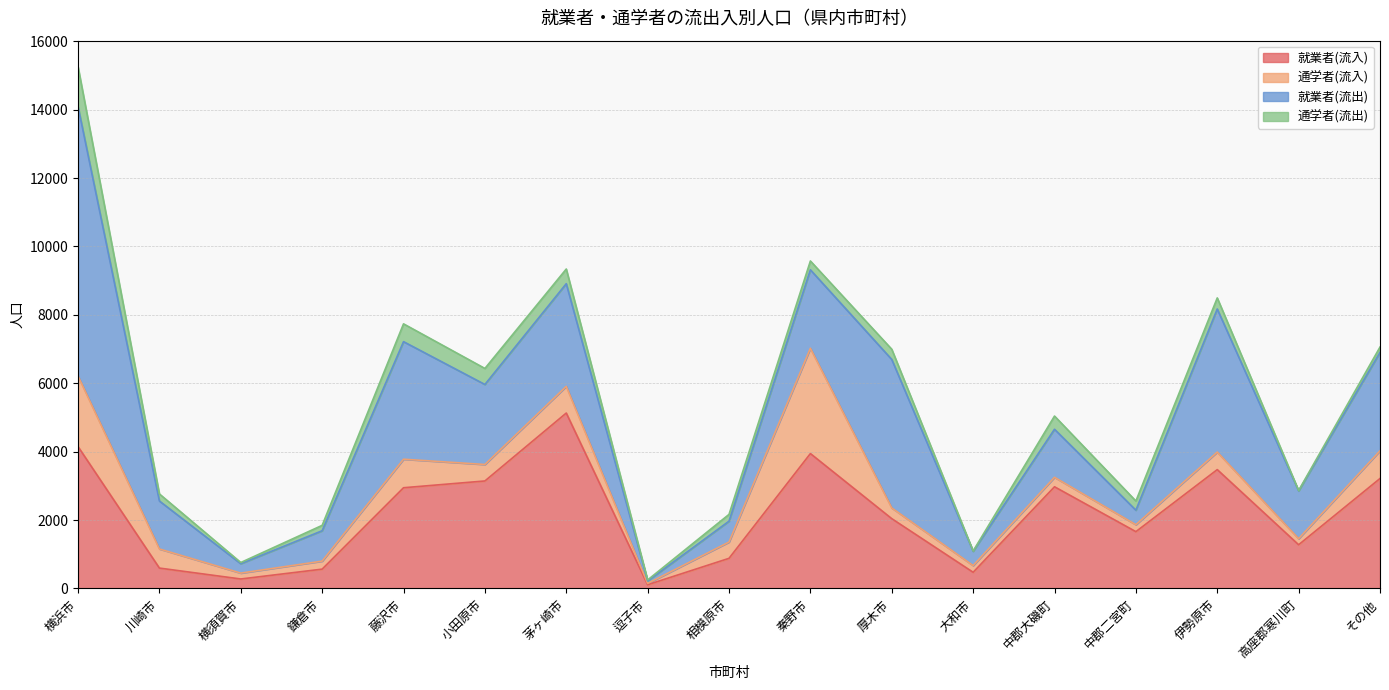

At which category does 通学者(流出) reach its first local peak?

藤沢市